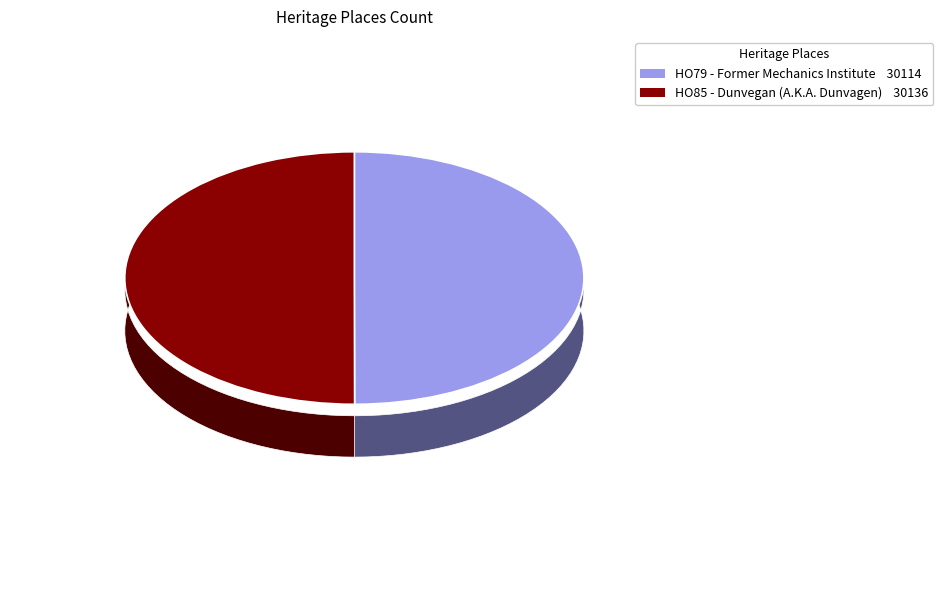

What is the total percentage of HO85 - Dunvegan (A.K.A. Dunvagen) and HO79 - Former Mechanics Institute?

100.0%